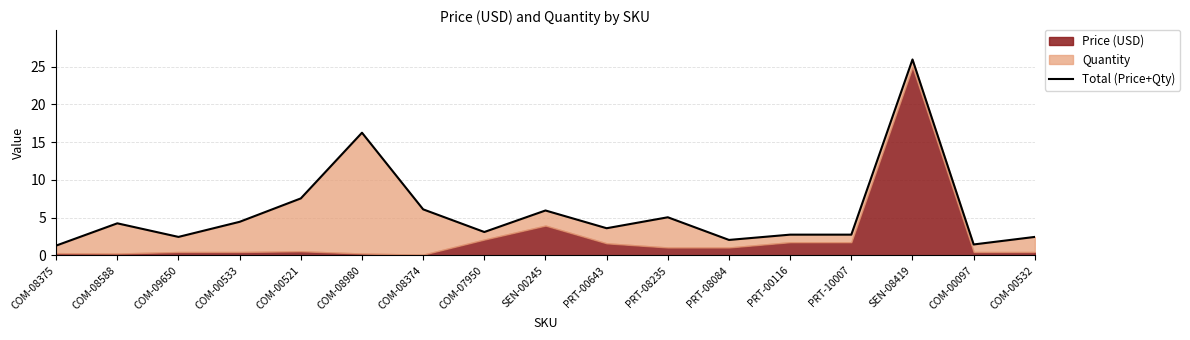

Rank the categories by value from highest to lowest.

SEN-08419, COM-08980, COM-00521, COM-08374, SEN-00245, PRT-08235, COM-00533, COM-08588, PRT-00643, COM-07950, PRT-00116, PRT-10007, COM-09650, COM-00532, PRT-08084, COM-00097, COM-08375